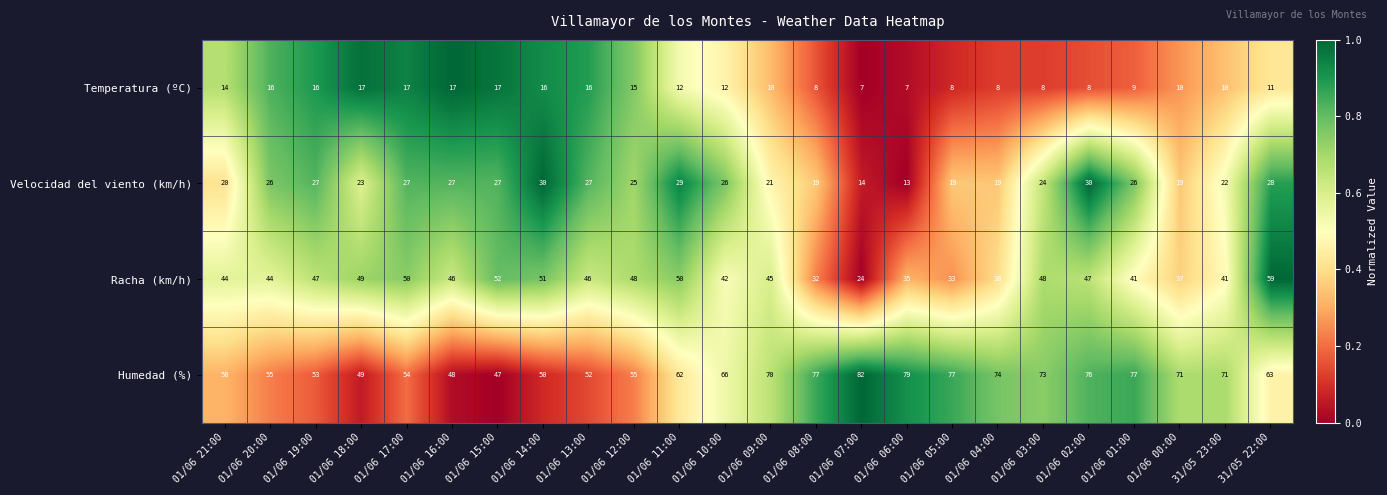

The value of Temperatura (ºC) at 01/06 19:00 is 22. True or false?

False